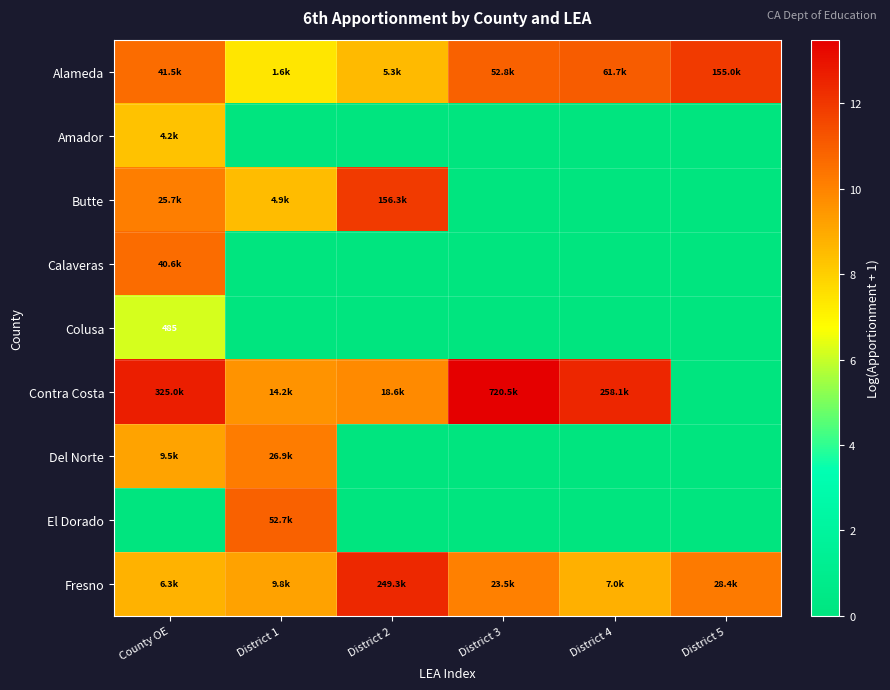

Between District 3 and District 4, which is larger?

District 4